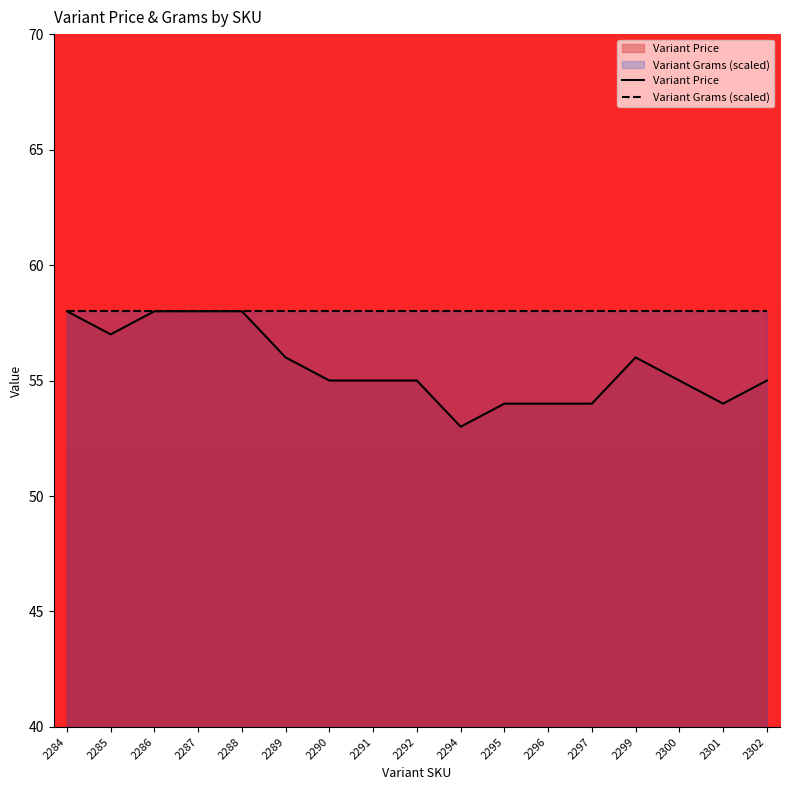

Which label corresponds to the smallest value in the chart?

2294